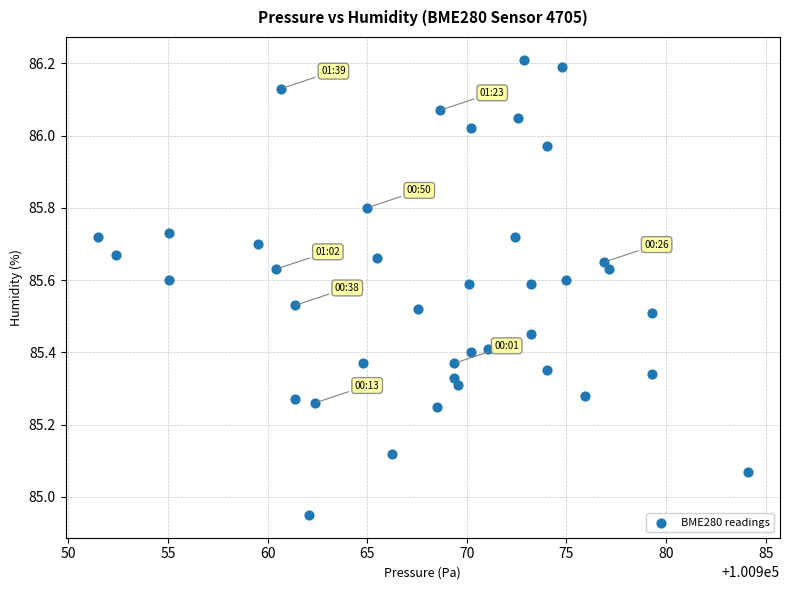

What is the range of X values (max minus min)?

32.6